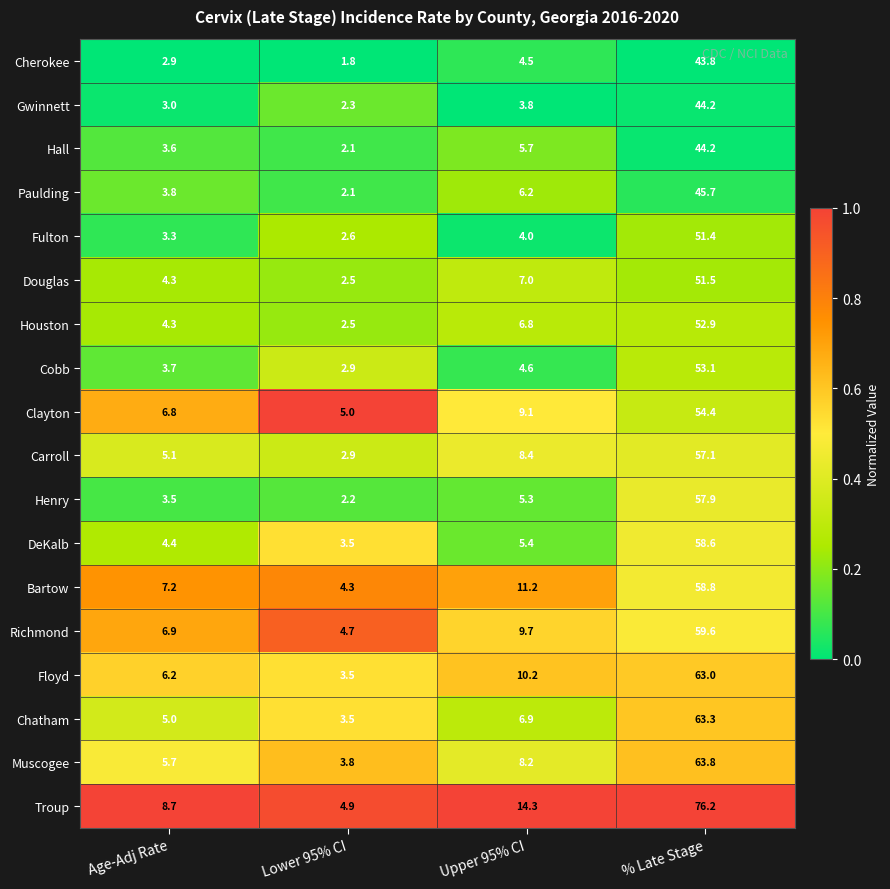

Which series has the largest total across all categories?

Troup